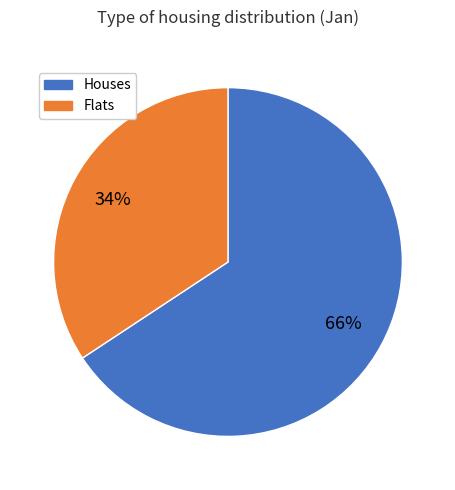

Combined, do Flats and Houses account for over 50%?

Yes